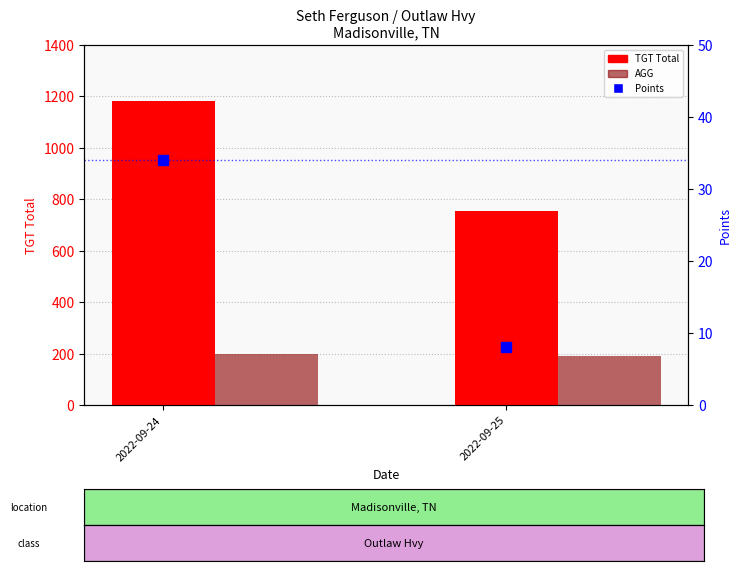

What are all the series names shown in the legend?

TGT Total, AGG, Points